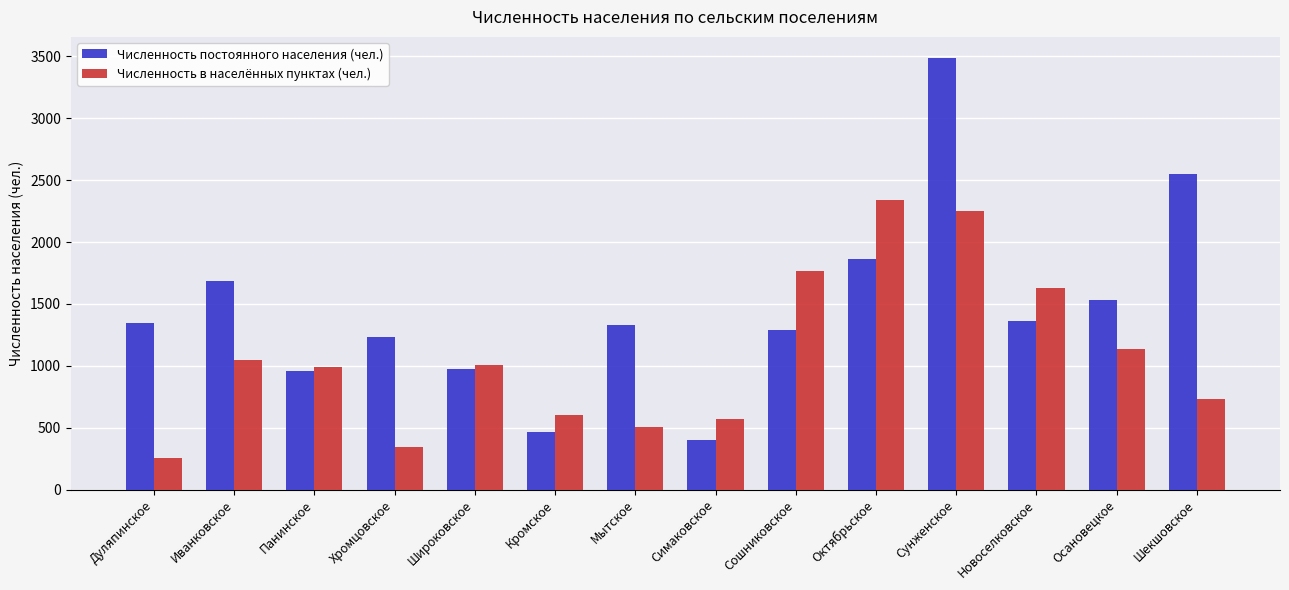

What is the total value across all series at Дуляпинское?

1597